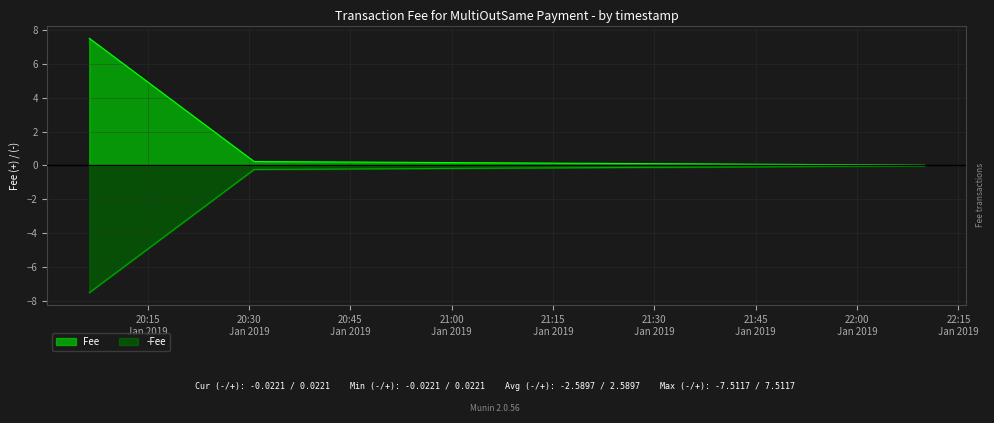

True or false: the data shows 2.4 at 2019-01-22 20:06:22.

False